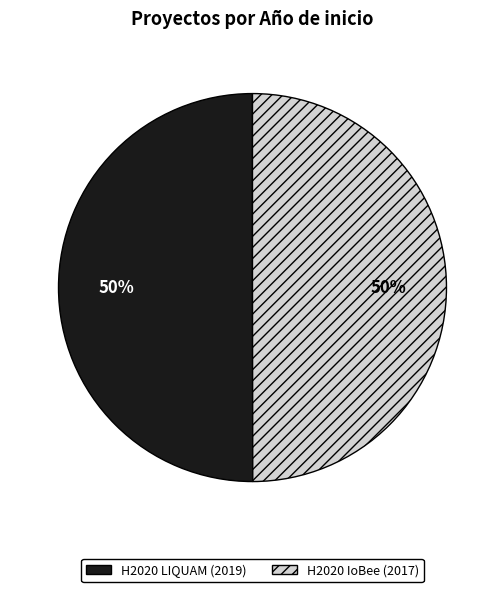

The H2020 LIQUAM (2019) slice represents 63% of the pie. True or false?

False